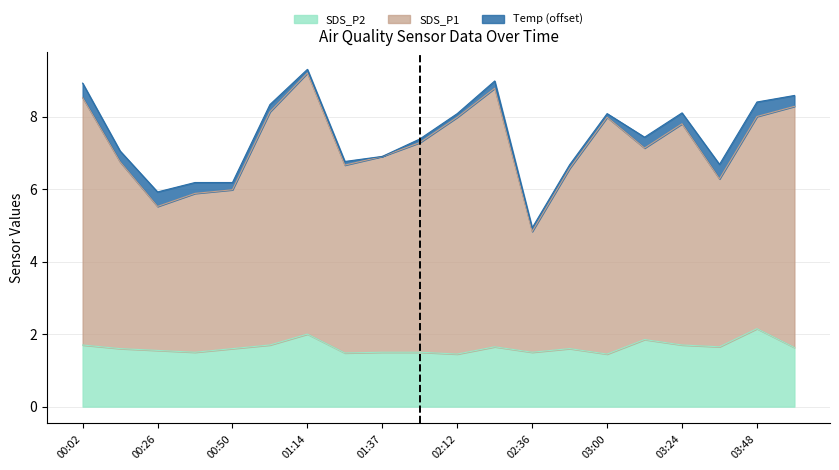

What is the difference between the maximum and minimum values in the SDS_P2 series?

0.7